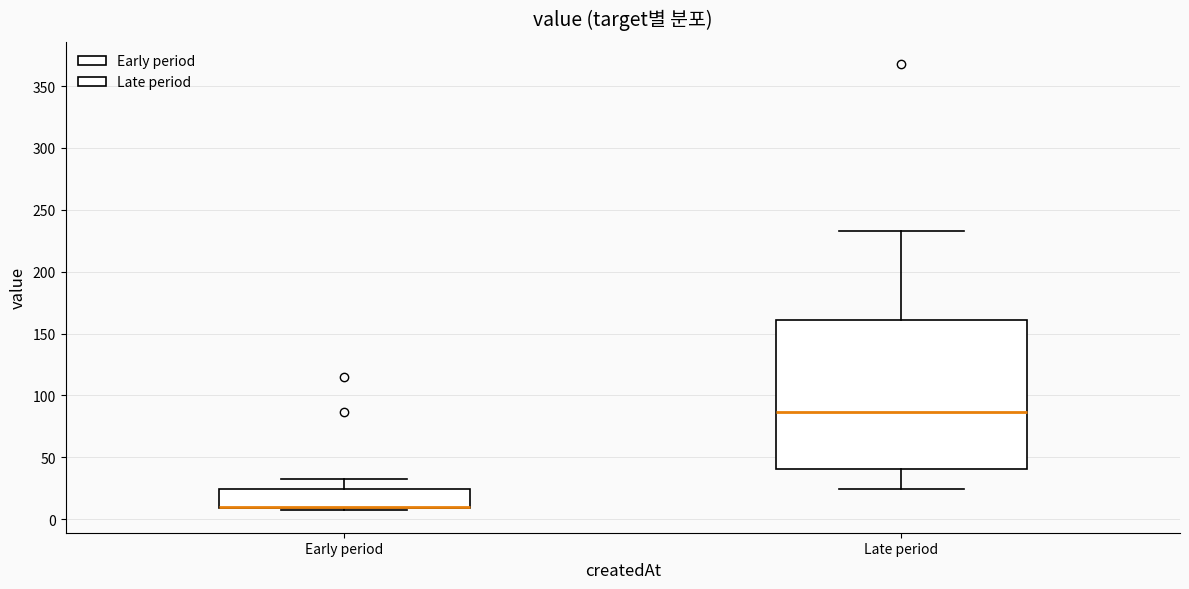

Comparing the boxes themselves (not the whiskers), which one is the tallest?

Late period